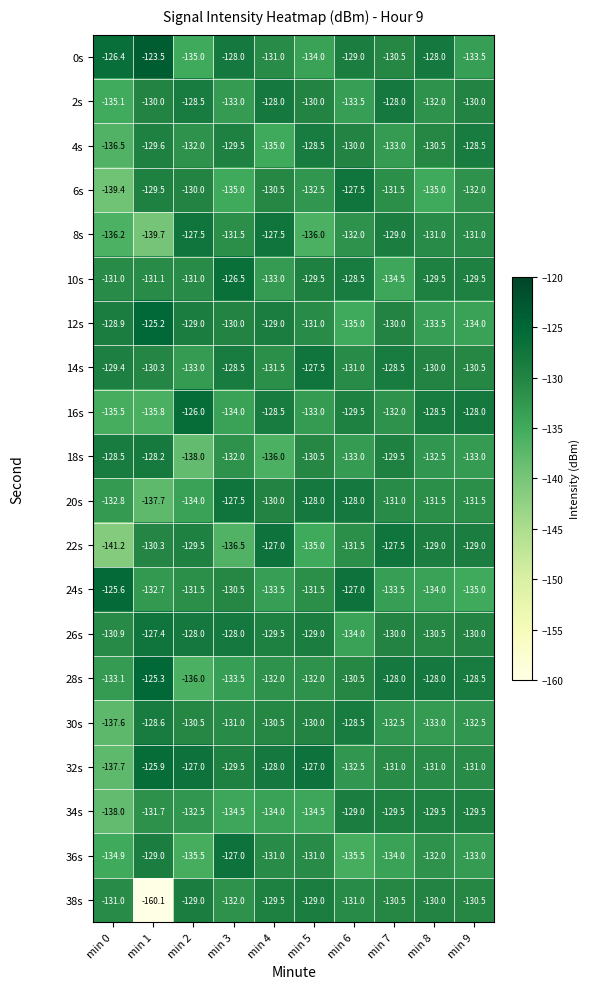

At which category is the sum across all series the highest?

min 7